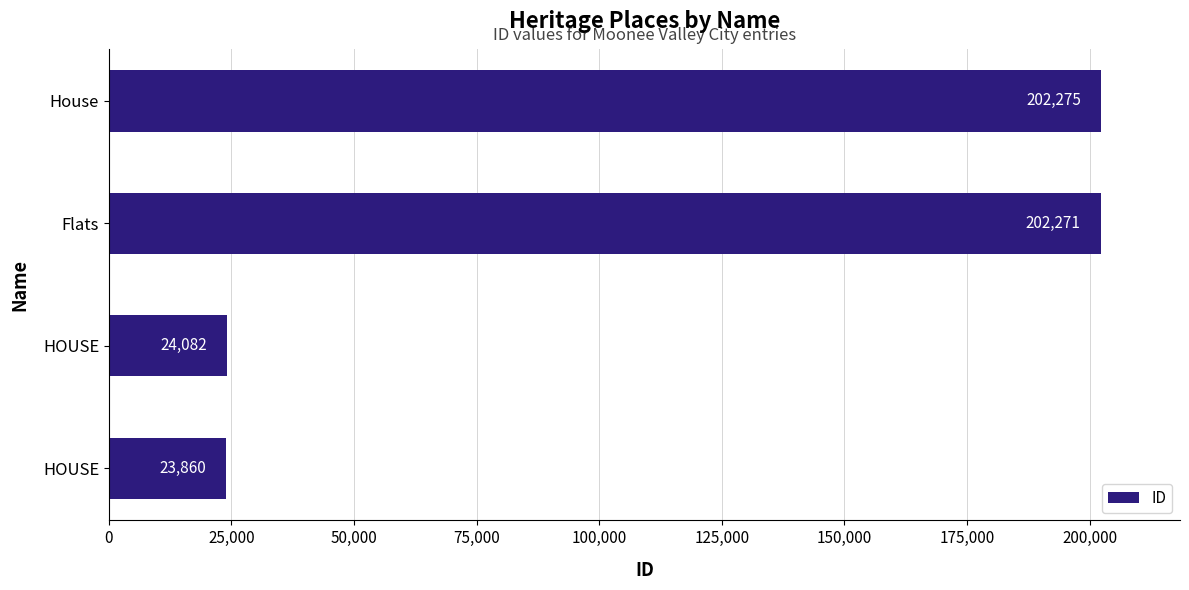

Are the bars grouped side by side (vs. stacked)?

No